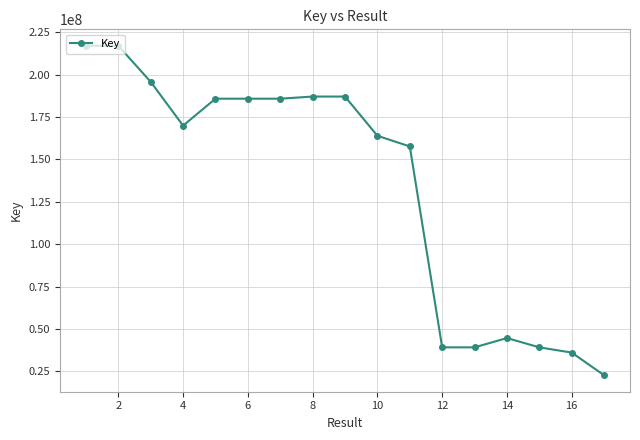

What is the difference between the maximum and minimum values?

194175903